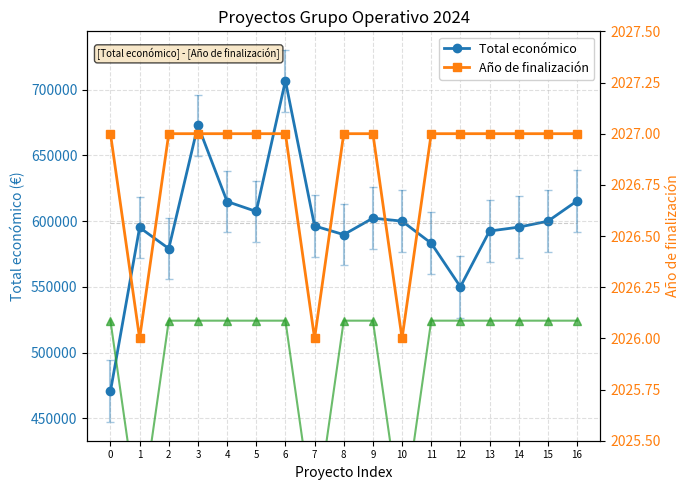

Reading left to right, transcribe all the data shown in this chart.

Total económico: 0=470675.0	1=595173.0	2=579152.0	3=672807.0	4=614907.0	5=607342.0	6=706697.0	7=596384.0	8=589731.0	9=602295.4	10=599992.0	11=583223.0	12=550111.0	13=592475.0	14=595436.0	15=599927.0	16=615375.0
Año de finalización: 0=2027.0	1=2026.0	2=2027.0	3=2027.0	4=2027.0	5=2027.0	6=2027.0	7=2026.0	8=2027.0	9=2027.0	10=2026.0	11=2027.0	12=2027.0	13=2027.0	14=2027.0	15=2027.0	16=2027.0
Año fin (variante): 0=2026.1	1=2025.1	2=2026.1	3=2026.1	4=2026.1	5=2026.1	6=2026.1	7=2025.1	8=2026.1	9=2026.1	10=2025.1	11=2026.1	12=2026.1	13=2026.1	14=2026.1	15=2026.1	16=2026.1